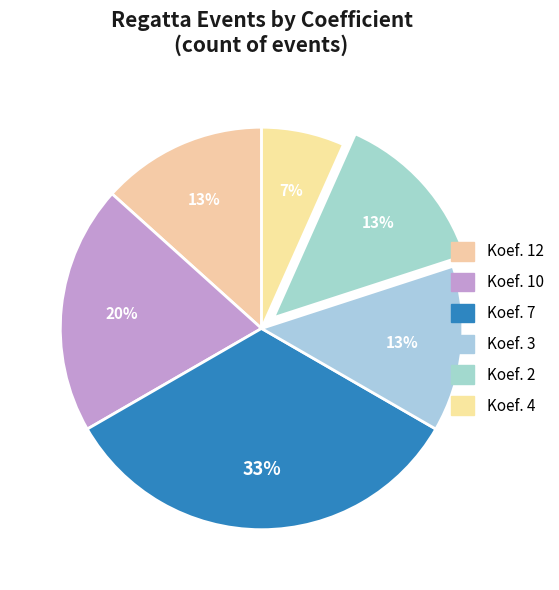

What is the smallest slice in the pie chart?

Koef. 4